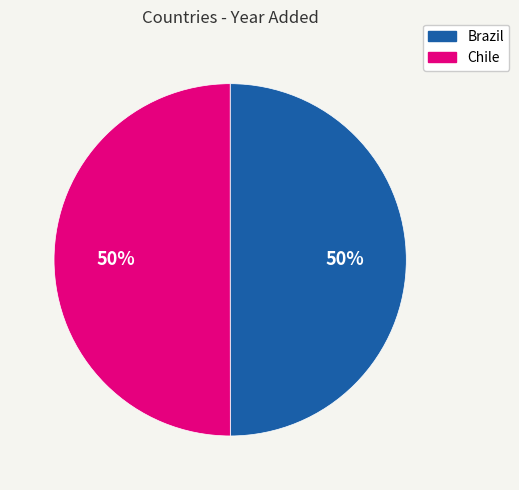

Approximately how many times larger is the value at Chile compared to Brazil?

1.0